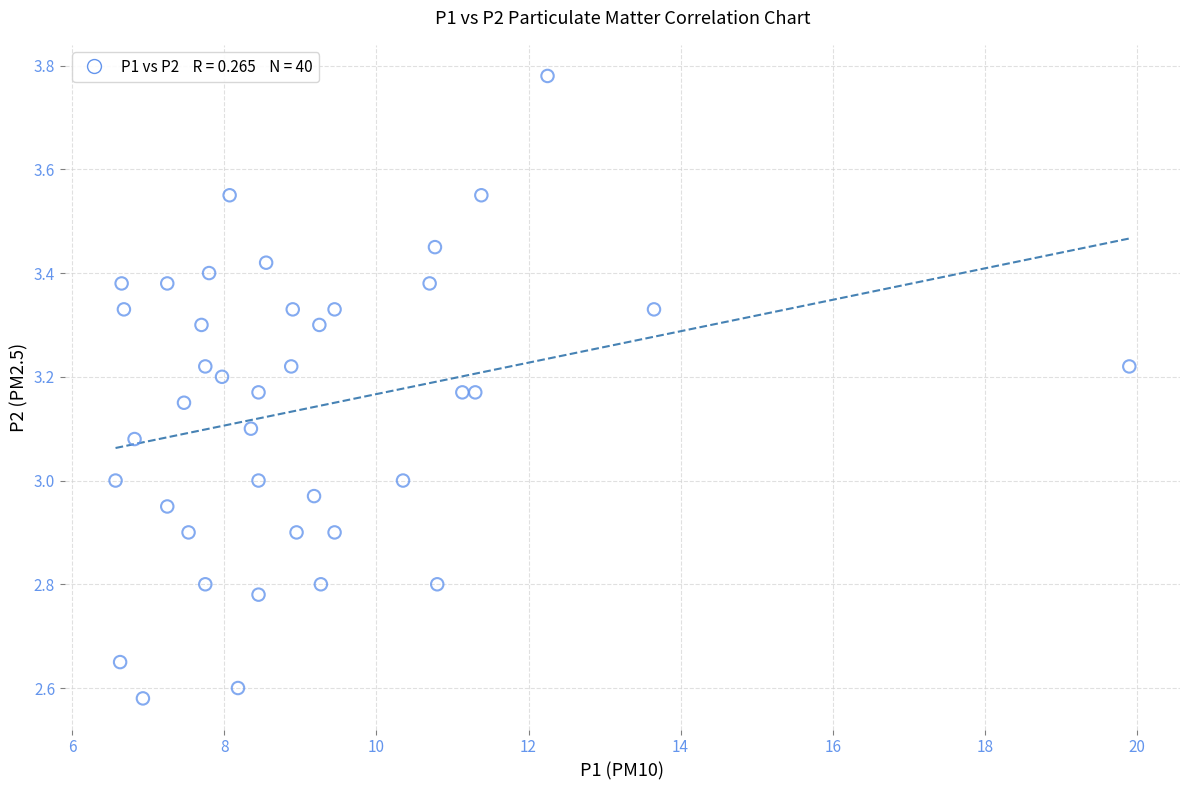

What is the range of X values (max minus min)?

13.3